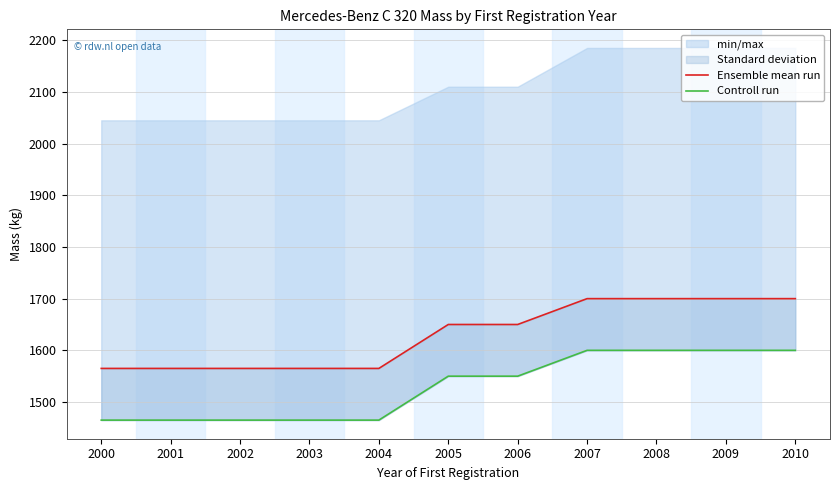

At which category does the chart reach its minimum across all series?

2000